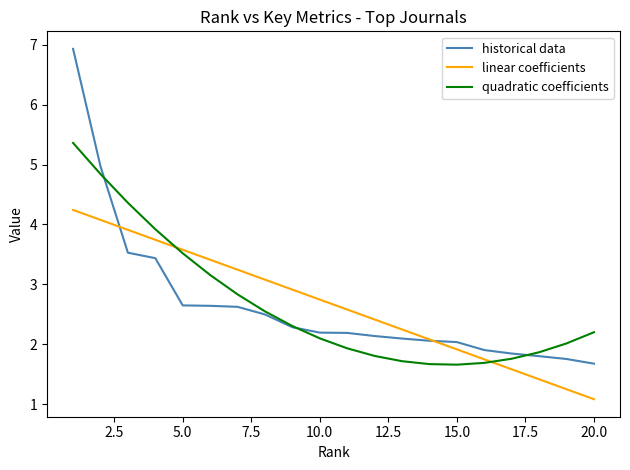

What is the lowest value of the linear coefficients series?

1.1